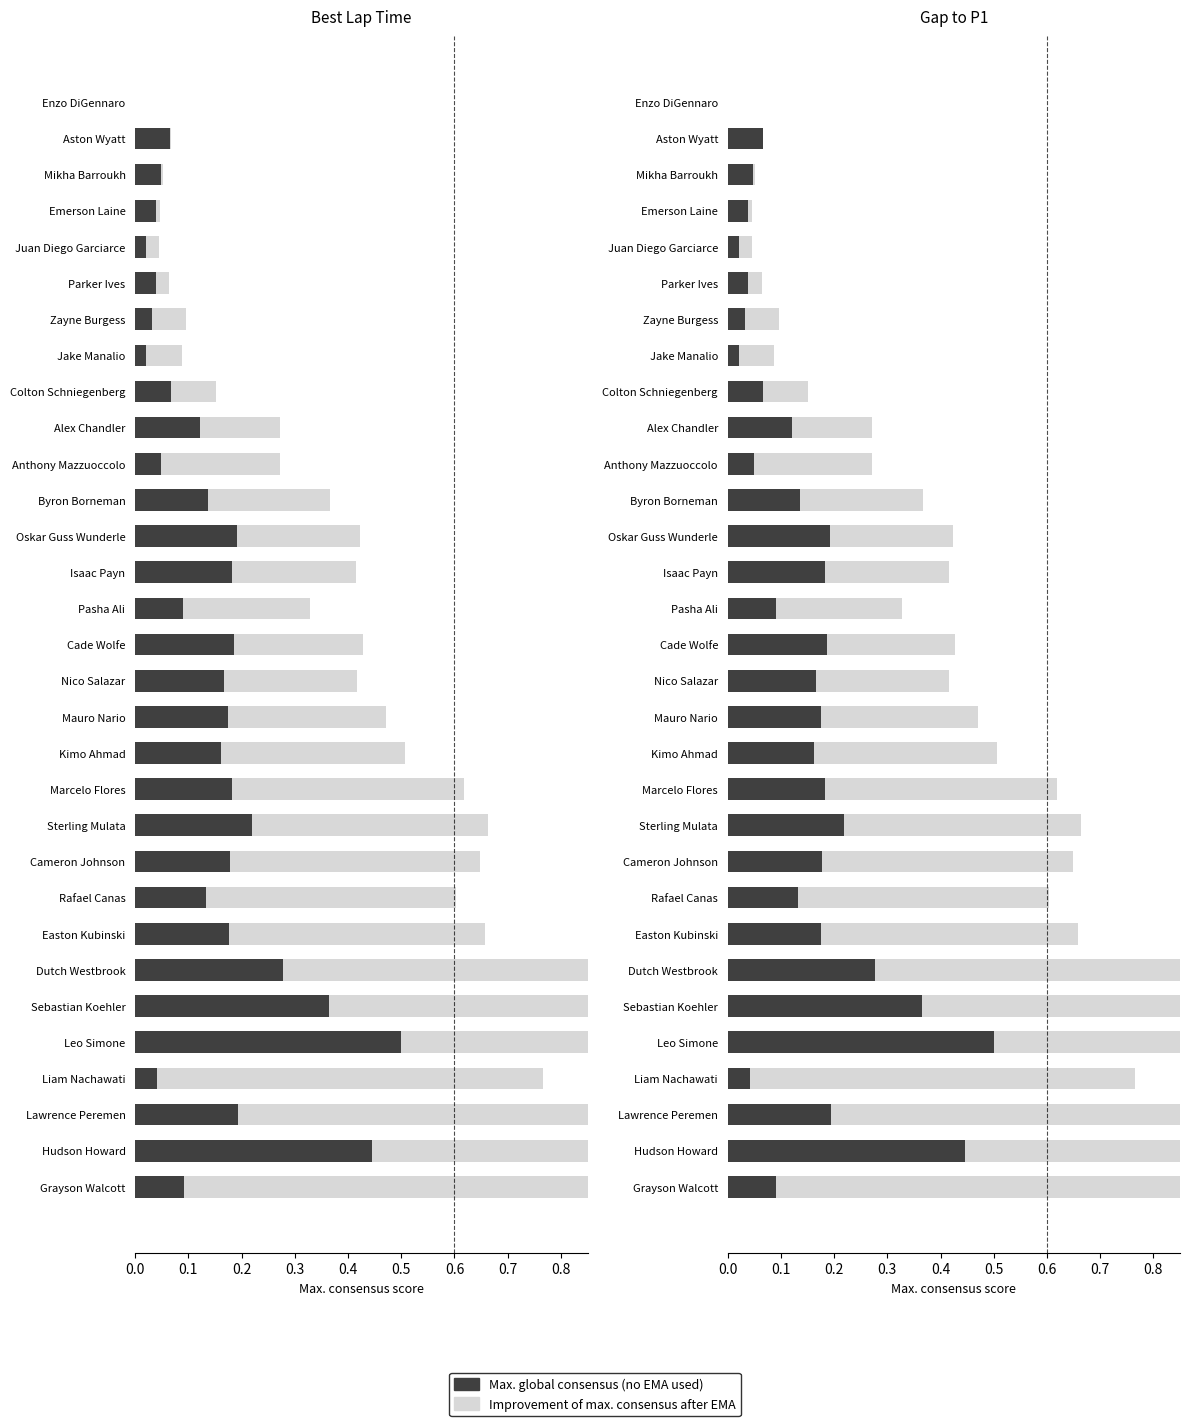

How many bars are there in each group?

2